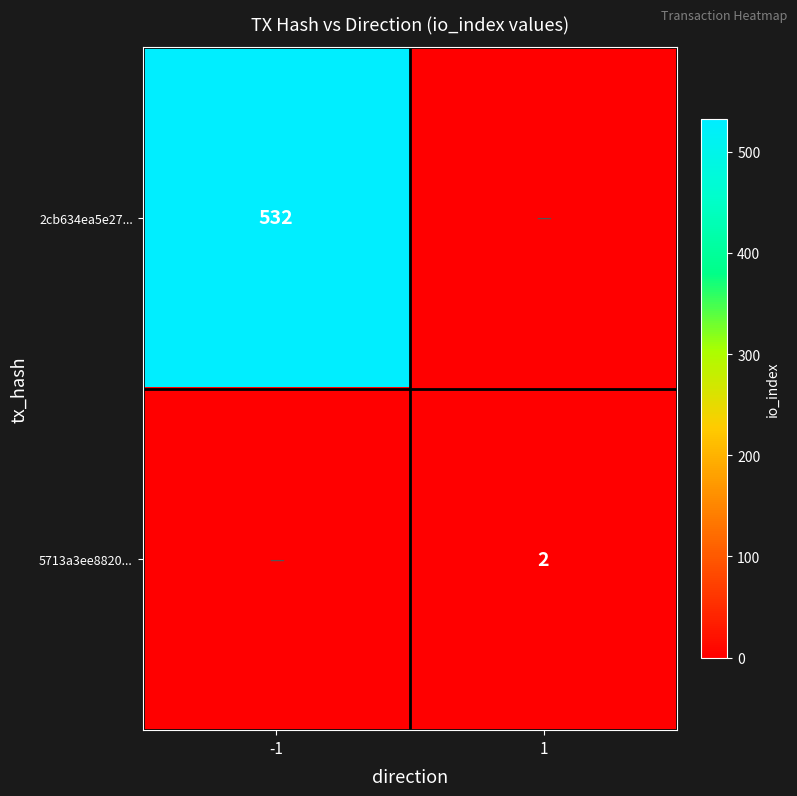

Count the number of categories in the chart.

2